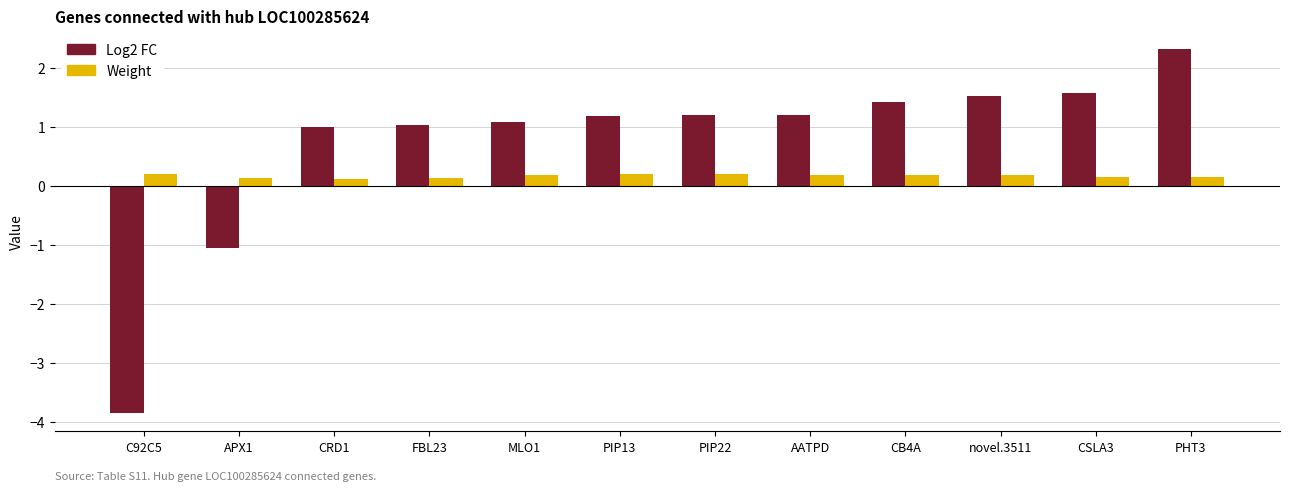

Does the chart contain any negative values?

Yes